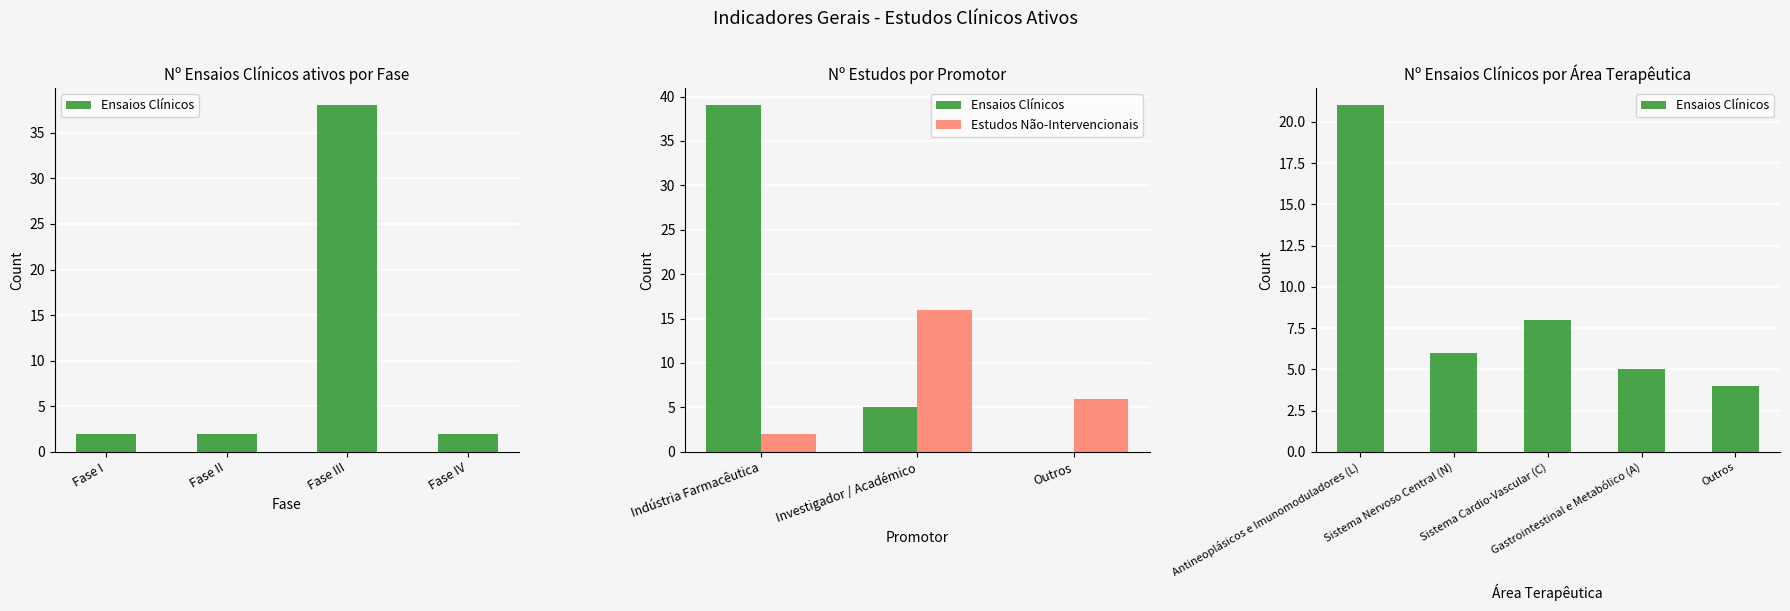

Reading right to left, list all the values displayed in this chart.

2	38	2	2